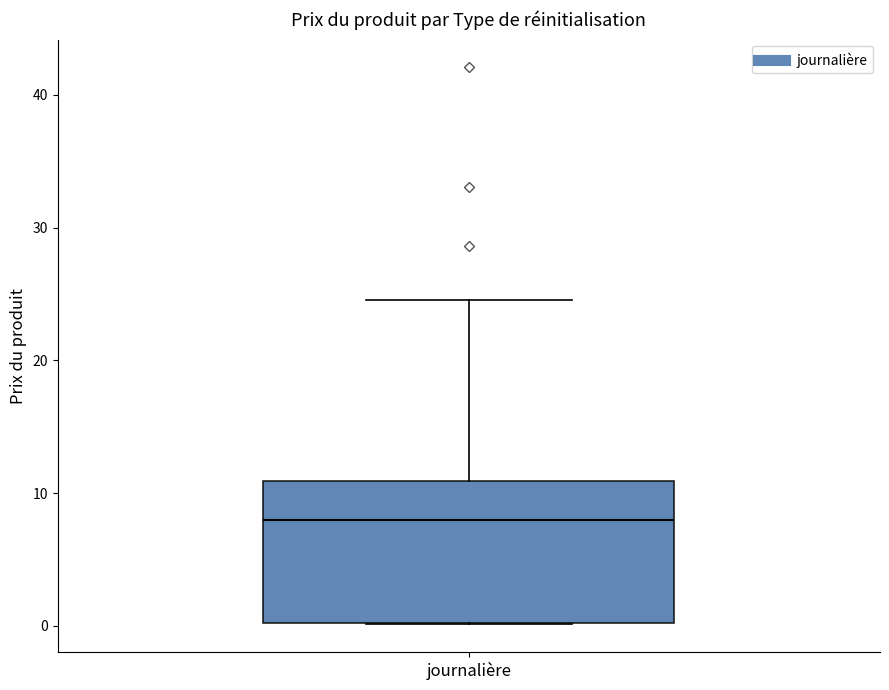

Where is the upper edge of the box for journalière on the y-axis? The values are not printed on the chart, so give them approximately, as read against the axis.

11